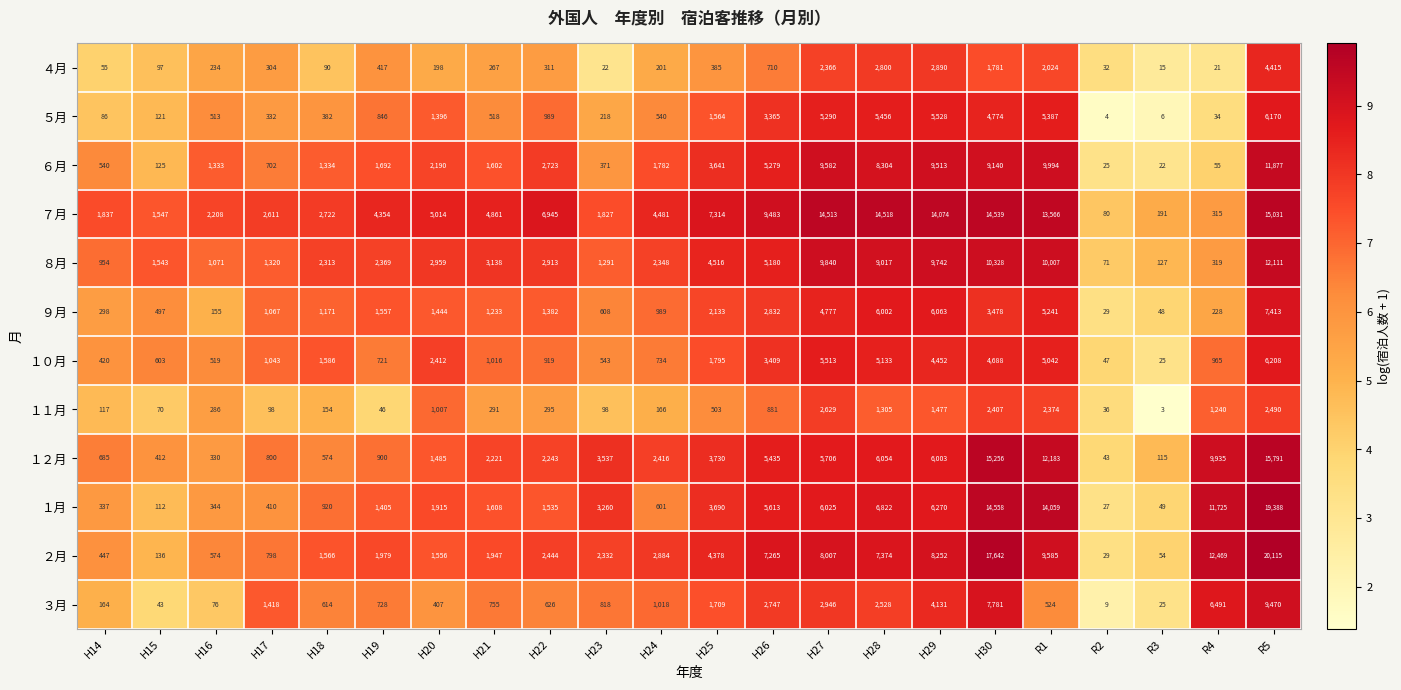

The １０月 series shows 8202 at H27. True or false?

False